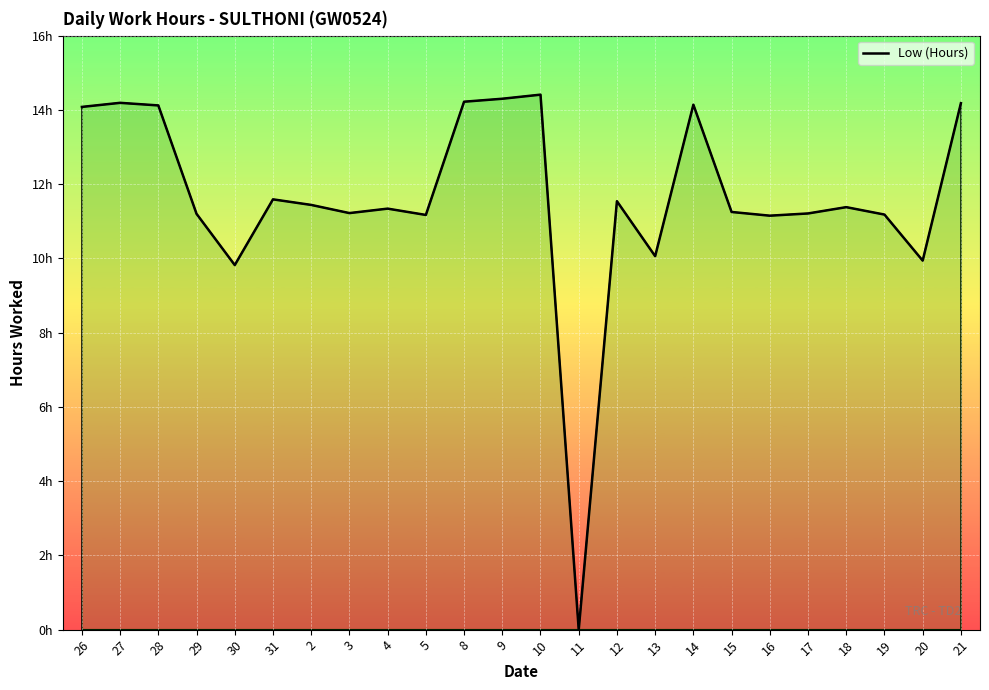

What is the difference between the maximum and second lowest values?

4.6